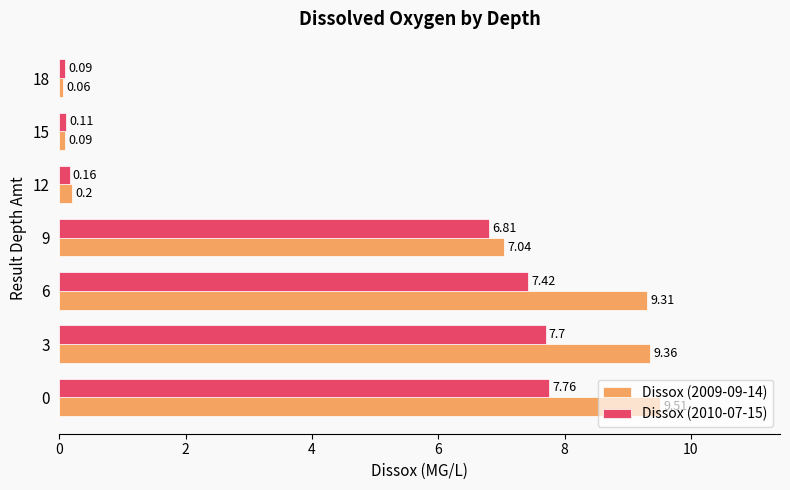

What is the sum of all Dissox (2010-07-15) values?

30.1